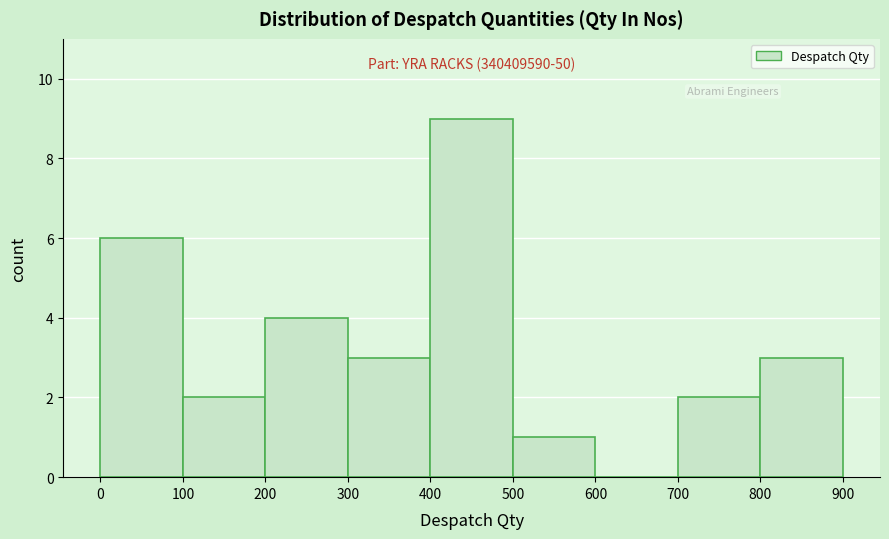

Over which range of the x-axis is the bar tallest?

400 to 500